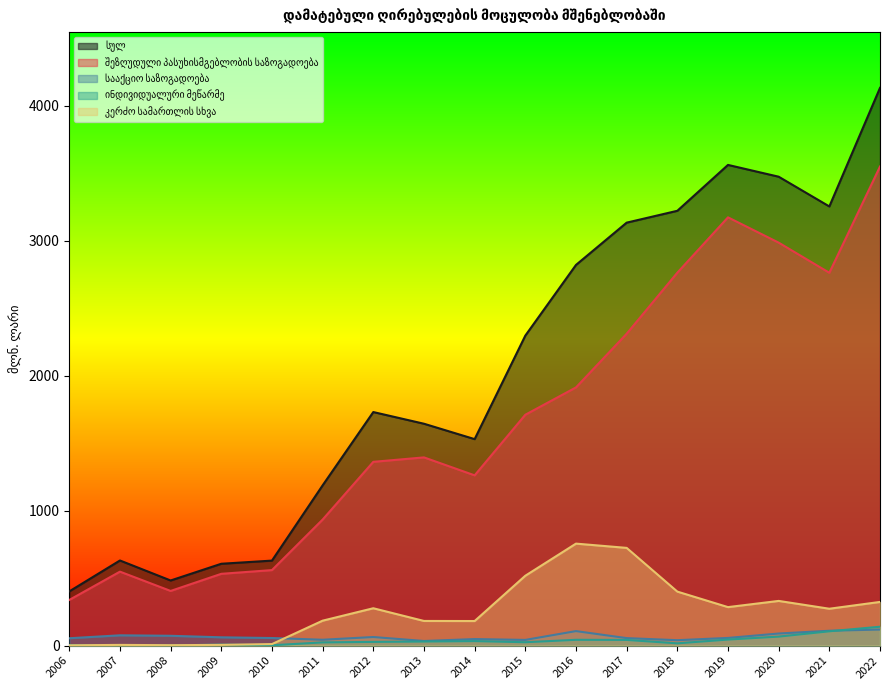

At how many categories does at least one series exceed 1144?

12